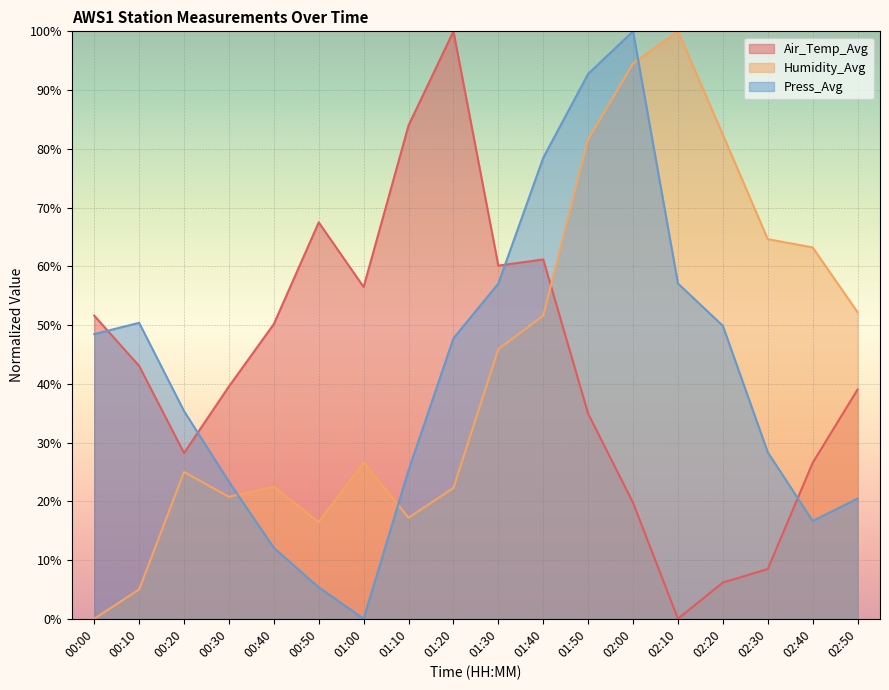

Is the value of Humidity_Avg at 00:50 greater than the value of Press_Avg at 00:30?

No